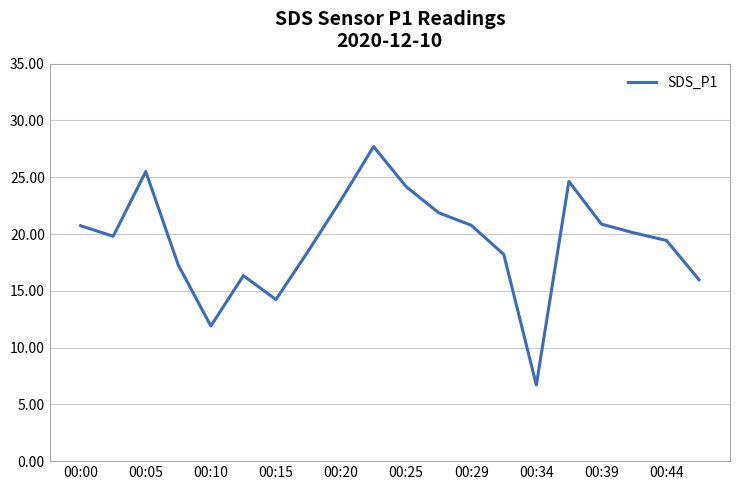

What is the smallest value displayed?

6.7